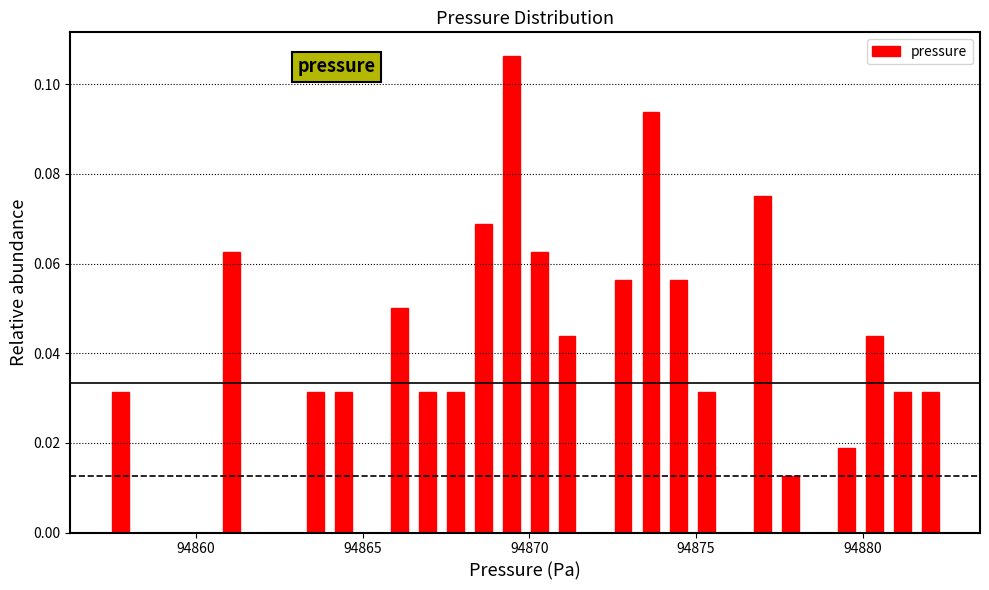

Read against the x-axis, roughly where is the centre of the tallest bar?

94869.5